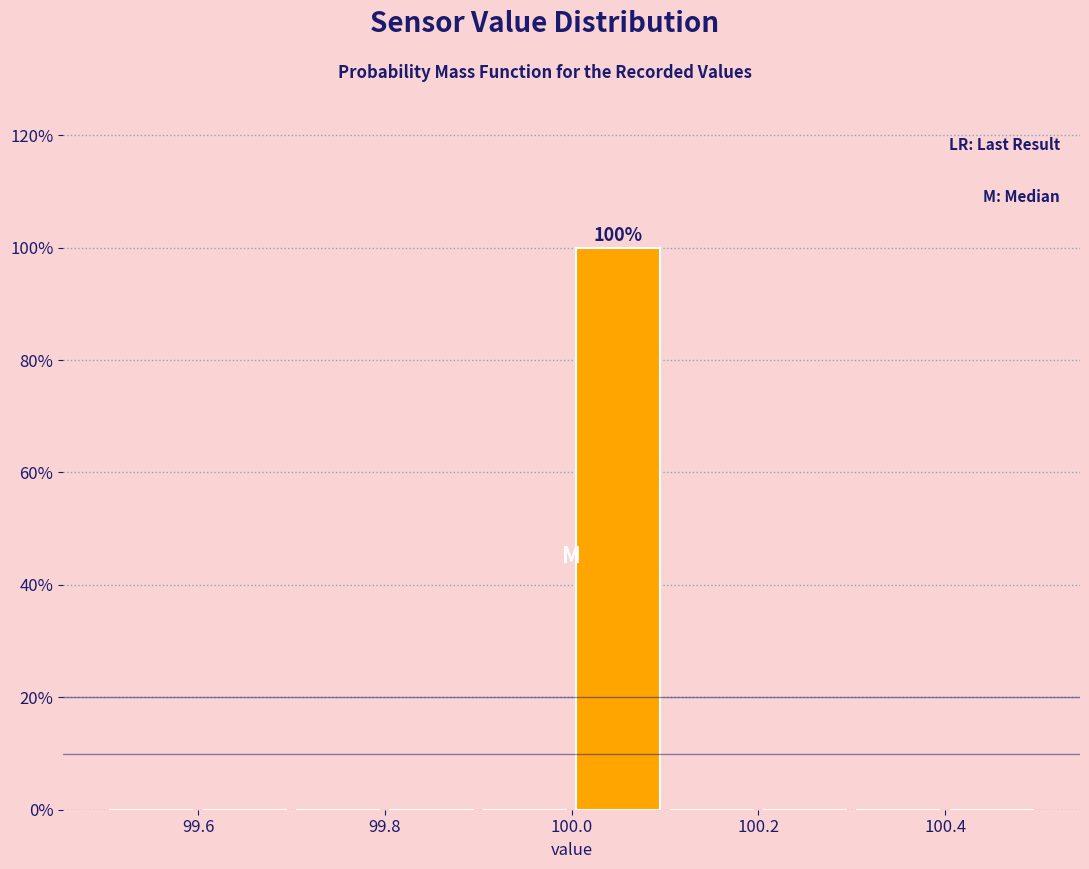

Over which range of the x-axis is the bar tallest?

100.0 to 100.1